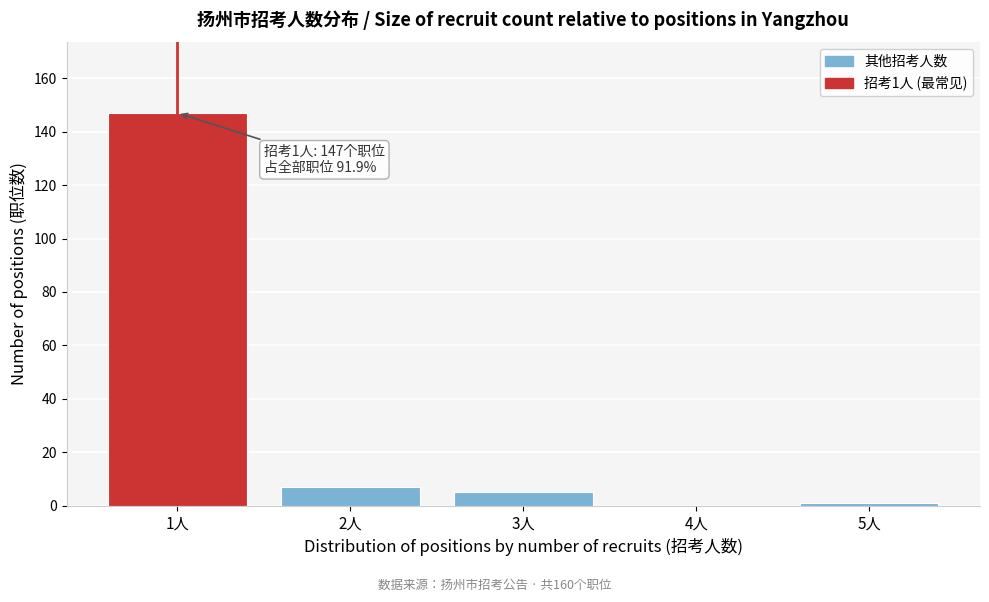

Over which range of the x-axis is the bar tallest?

0.5 to 1.5